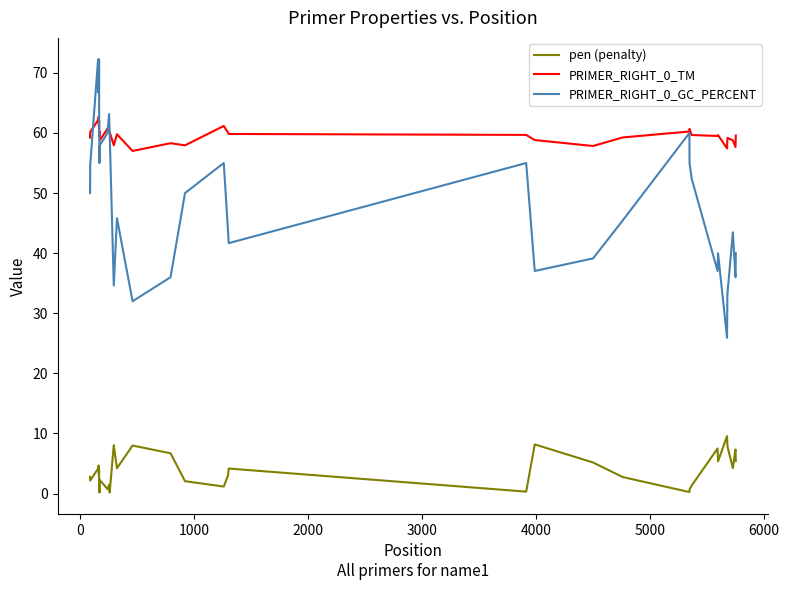

True or false: PRIMER_RIGHT_0_TM and PRIMER_RIGHT_0_GC_PERCENT intersect in this chart.

True